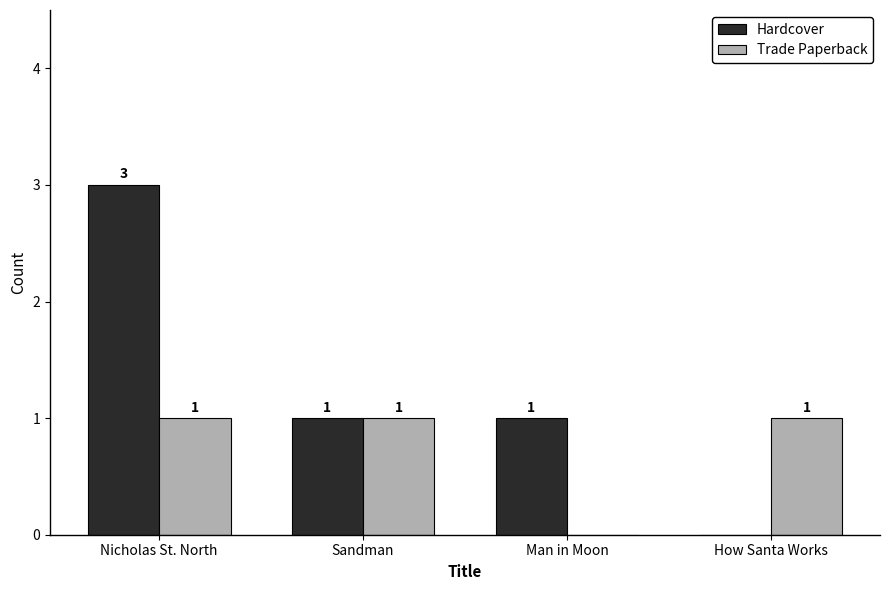

What is the sum of all Trade Paperback values?

3